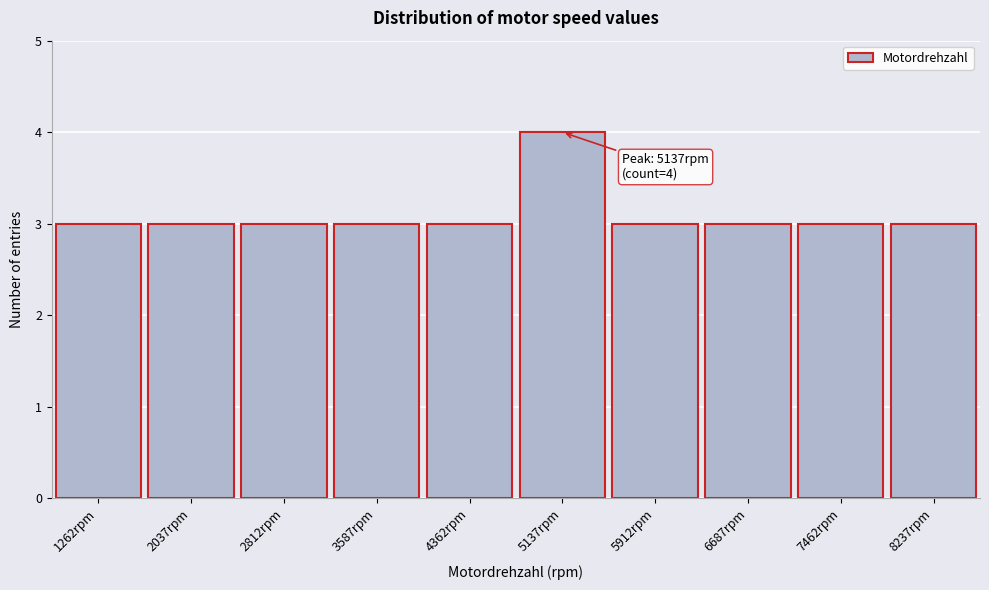

Which range on the x-axis has the tallest bar?

4800 to 5500